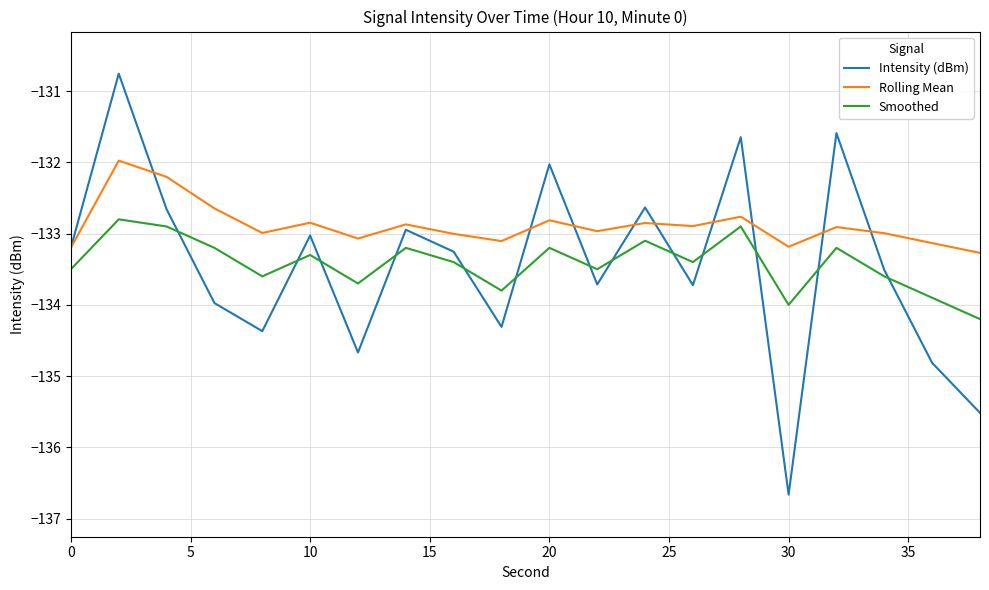

Which series has the widest spread of values?

Intensity (dBm)